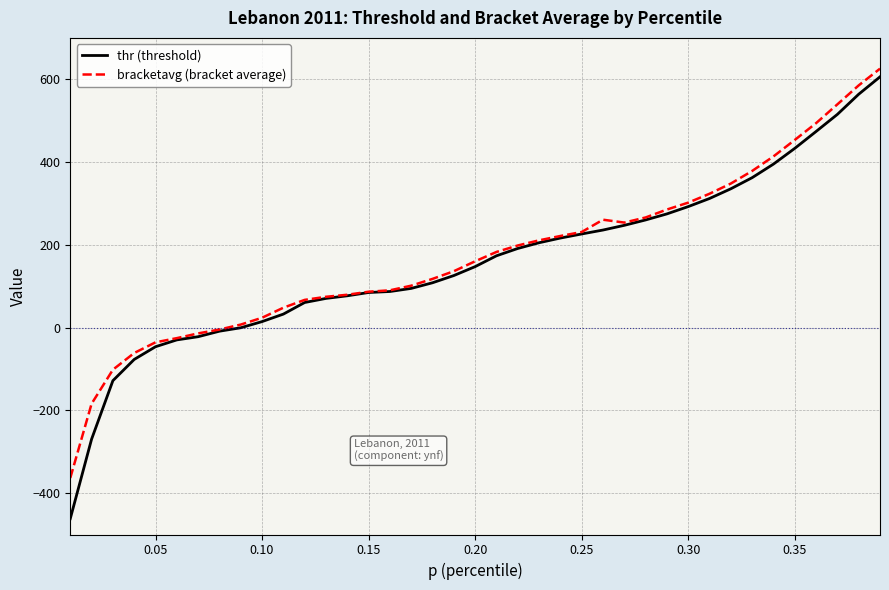

What are all the series names shown in the legend?

thr (threshold), bracketavg (bracket average)